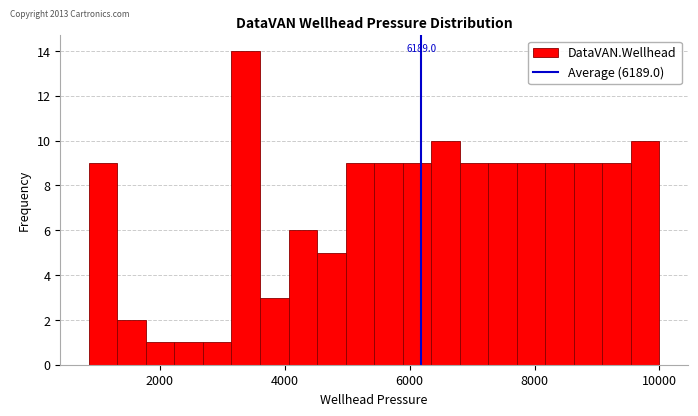

Around what value on the x-axis is the tallest bar? Give the approximate position of its centre, as read against the axis.

3400